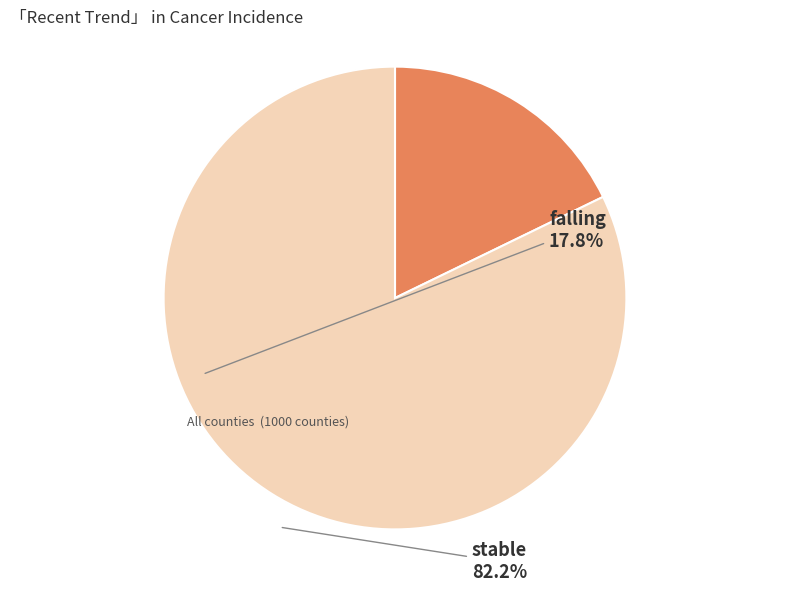

What is the smallest slice in the pie chart?

falling